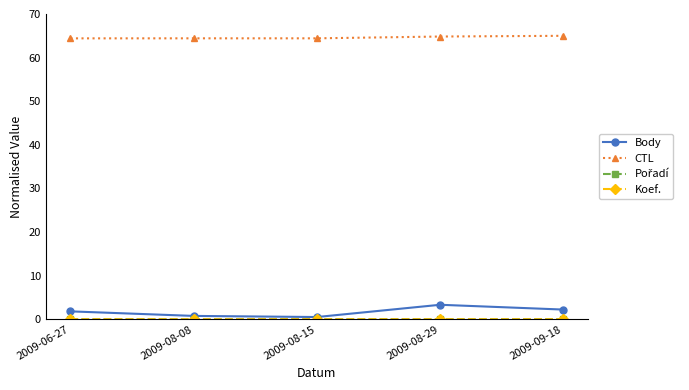

What is the highest value of the CTL series?

65.0